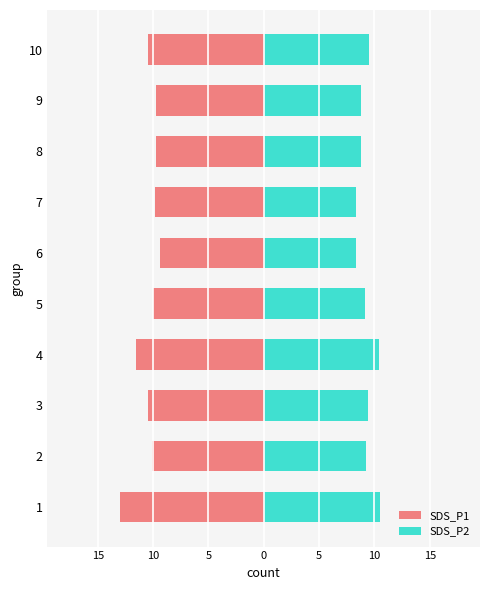

How many values in the SDS_P2 series exceed 9?

6